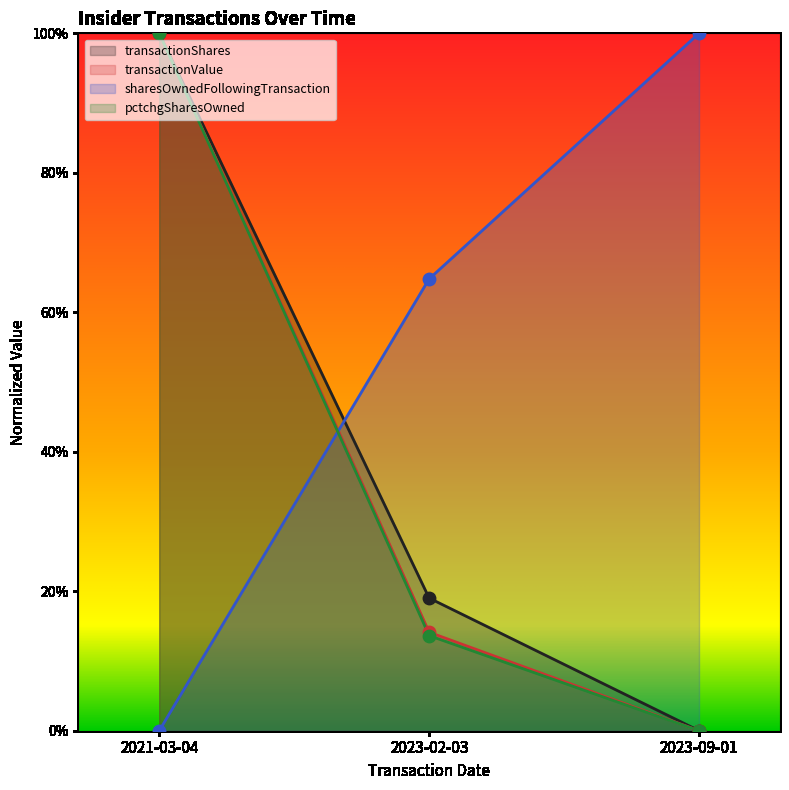

What are all the series names shown in the legend?

transactionShares, transactionValue, sharesOwnedFollowingTransaction, pctchgSharesOwned